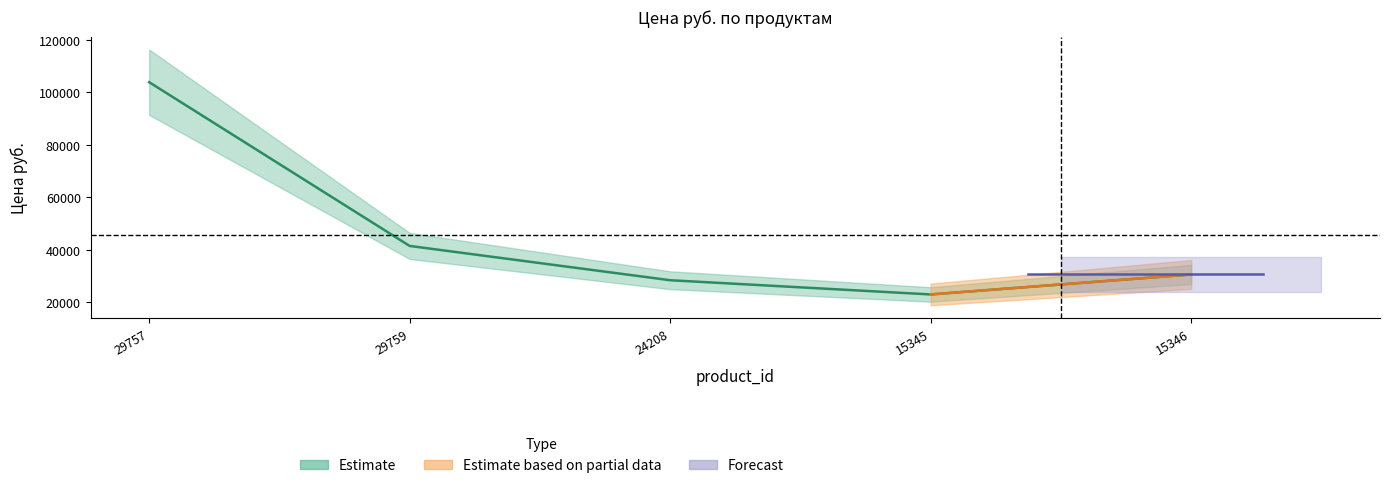

What is the difference between the second highest and minimum values?

18483